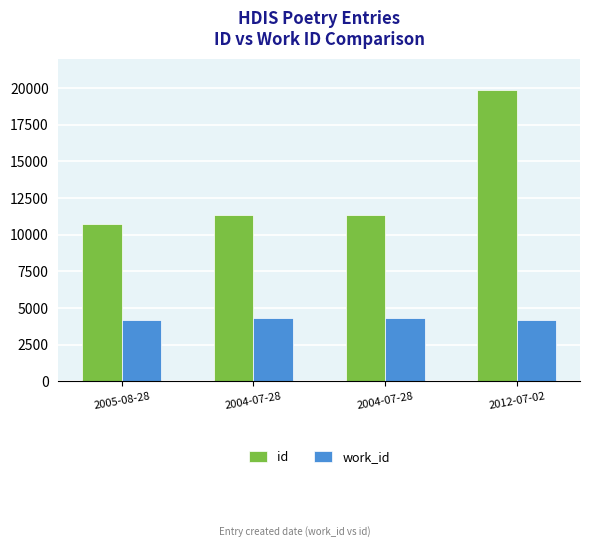

Are the bars grouped side by side (vs. stacked)?

Yes